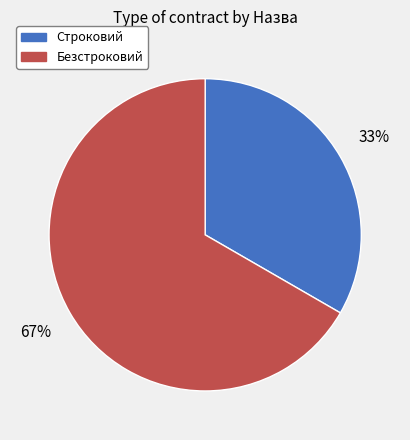

Is the sum of Строковий and Безстроковий greater than half?

Yes